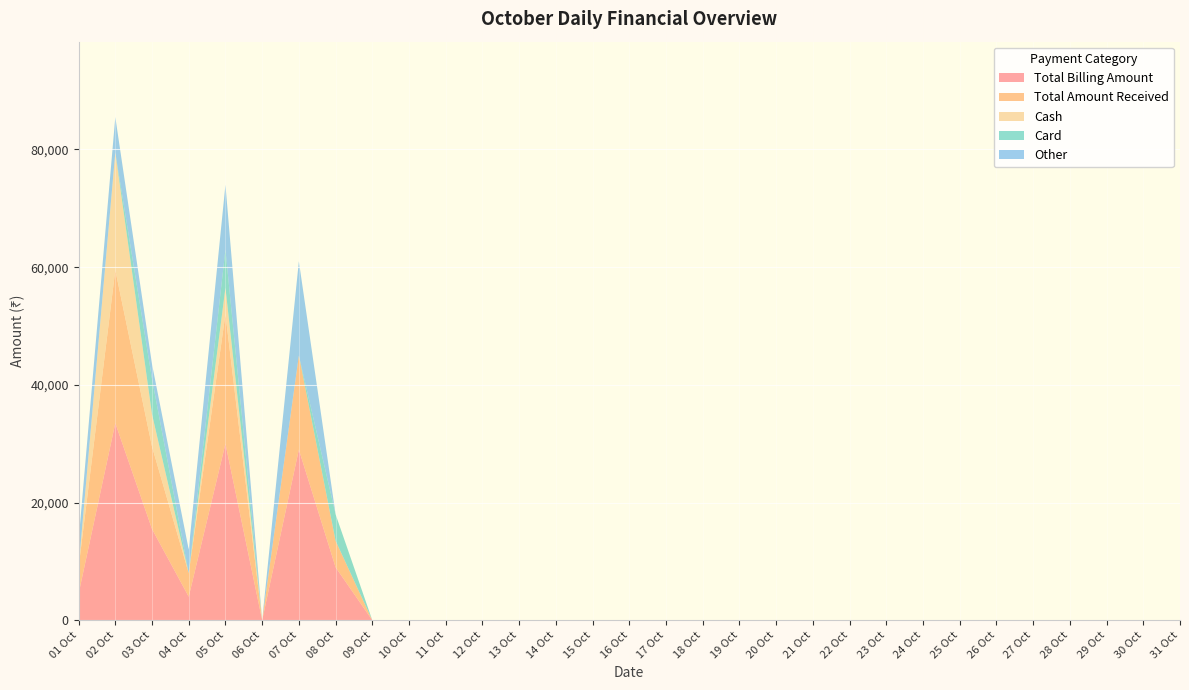

Reading right to left, list all the values displayed in this chart.

Total Billing Amount: 0	0	0	0	0	0	0	0	0	0	0	0	0	0	0	0	0	0	0	0	0	0	0	9000	29000	0	30000	4000	15500	33500	4500
Total Amount Received: 0	0	0	0	0	0	0	0	0	0	0	0	0	0	0	0	0	0	0	0	0	0	0	4500	16000	0	22000	4000	14000	26000	4500
Cash: 0	0	0	0	0	0	0	0	0	0	0	0	0	0	0	0	0	0	0	0	0	0	0	0	0	0	4500	0	5500	20000	0
Card: 0	0	0	0	0	0	0	0	0	0	0	0	0	0	0	0	0	0	0	0	0	0	0	4500	0	0	6500	0	6000	0	0
Other: 0	0	0	0	0	0	0	0	0	0	0	0	0	0	0	0	0	0	0	0	0	0	0	0	16000	0	11000	4000	2500	6000	4500